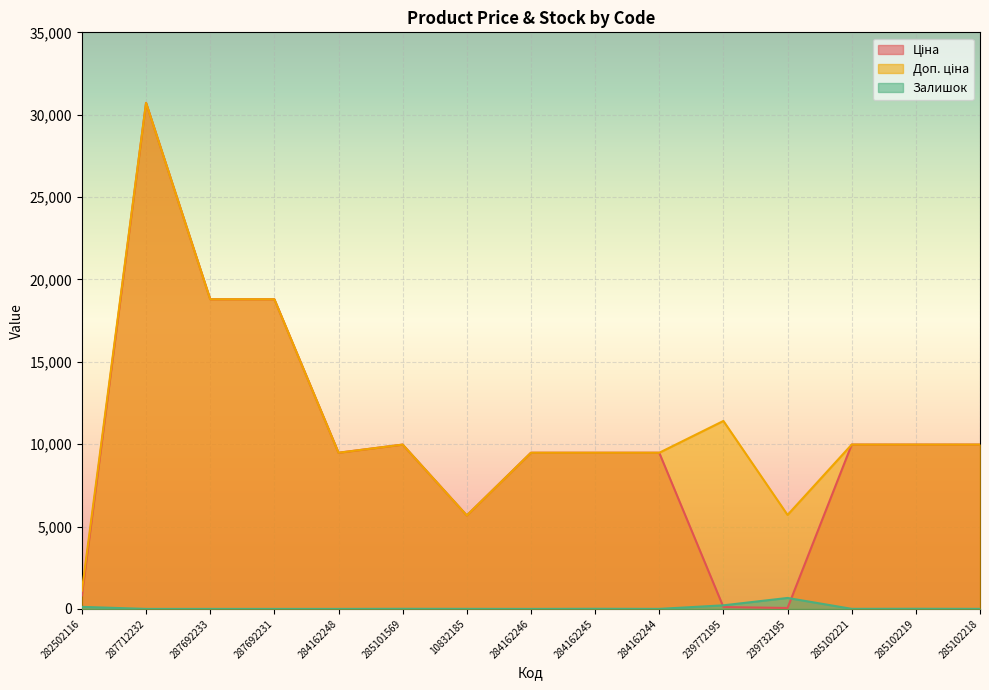

The value of Залишок at 285102218 is 4.9. True or false?

False